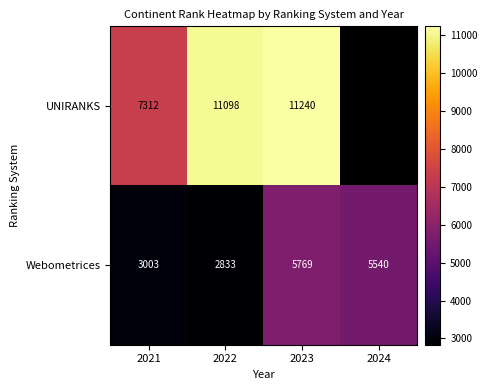

How many distinct data groups are displayed?

2